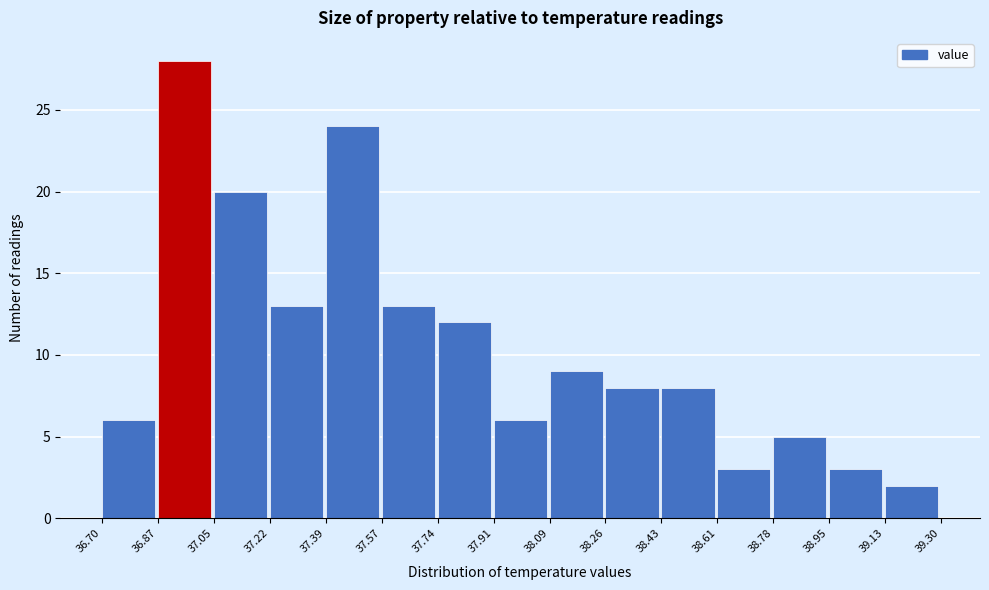

Over which range of the x-axis is the bar tallest?

36.87 to 37.05